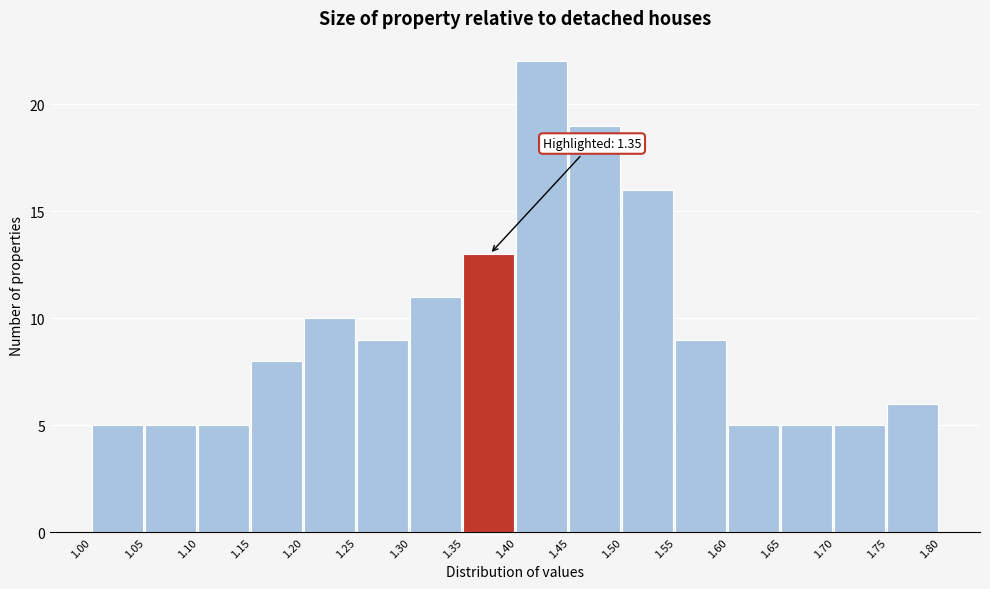

Which range on the x-axis has the tallest bar?

1.40 to 1.45